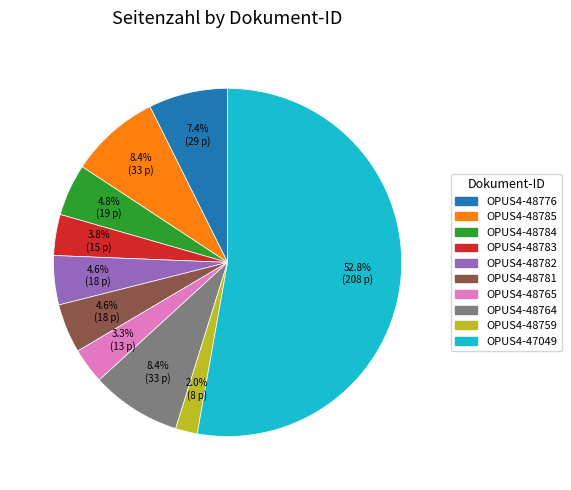

How many segments does this pie chart have?

10